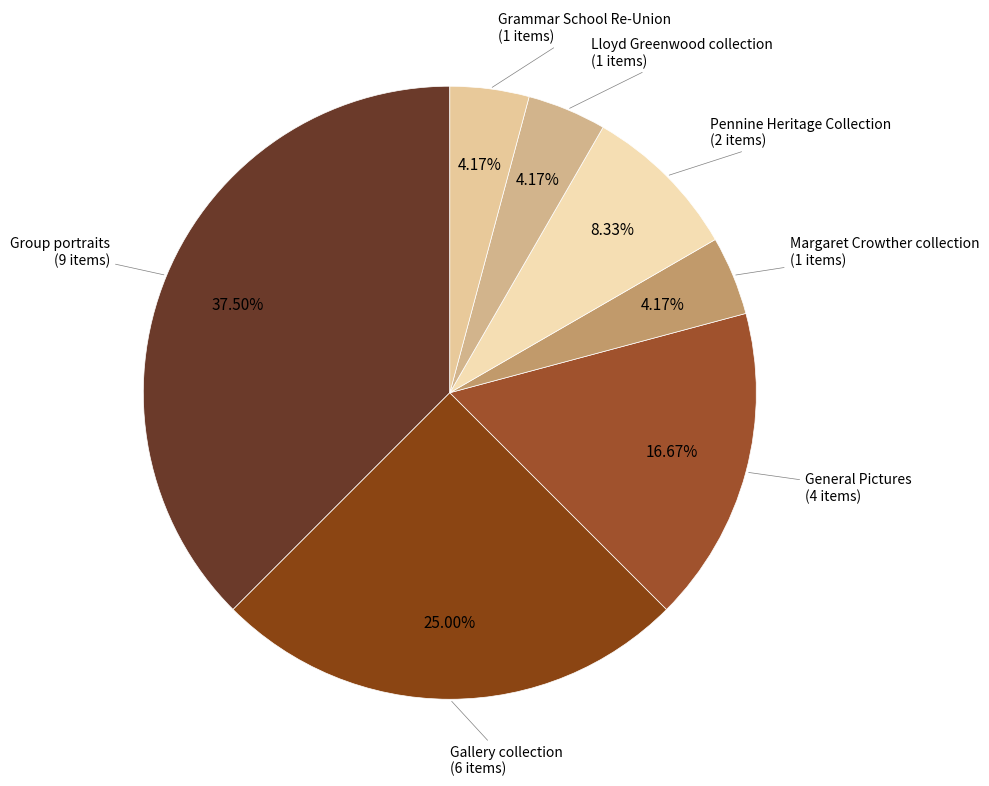

Approximately how many times larger is the value at Pennine Heritage Collection (2 items) compared to Grammar School Re-Union (1 items)?

2.0